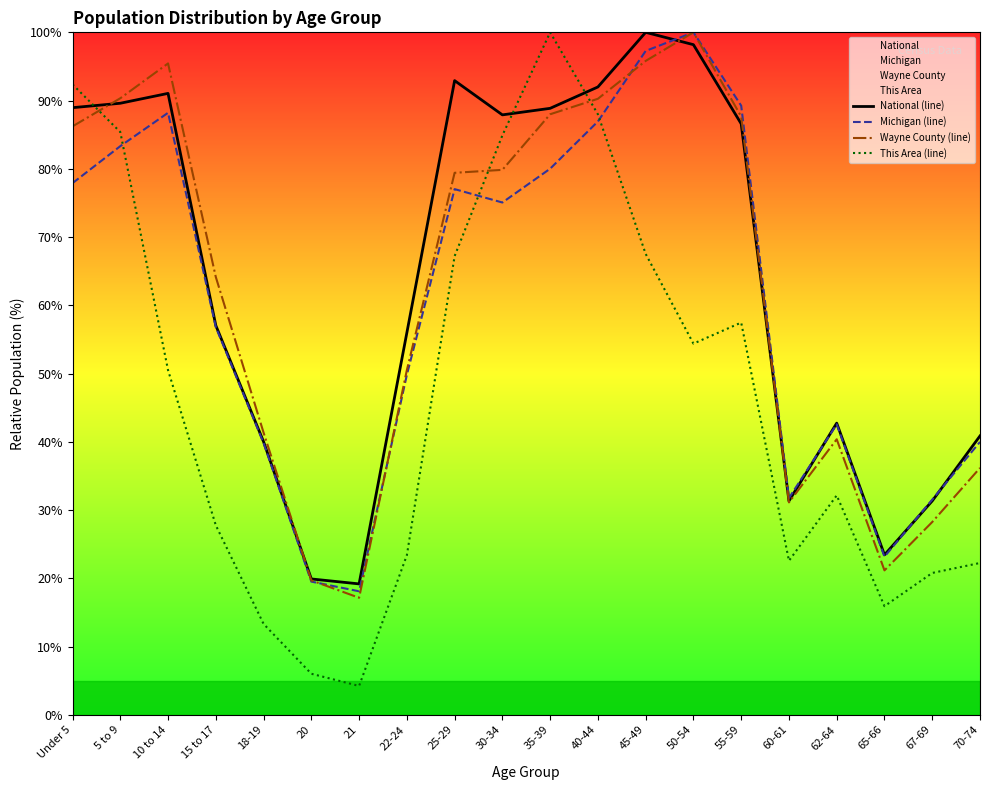

Which series has the largest total across all categories?

National (line)